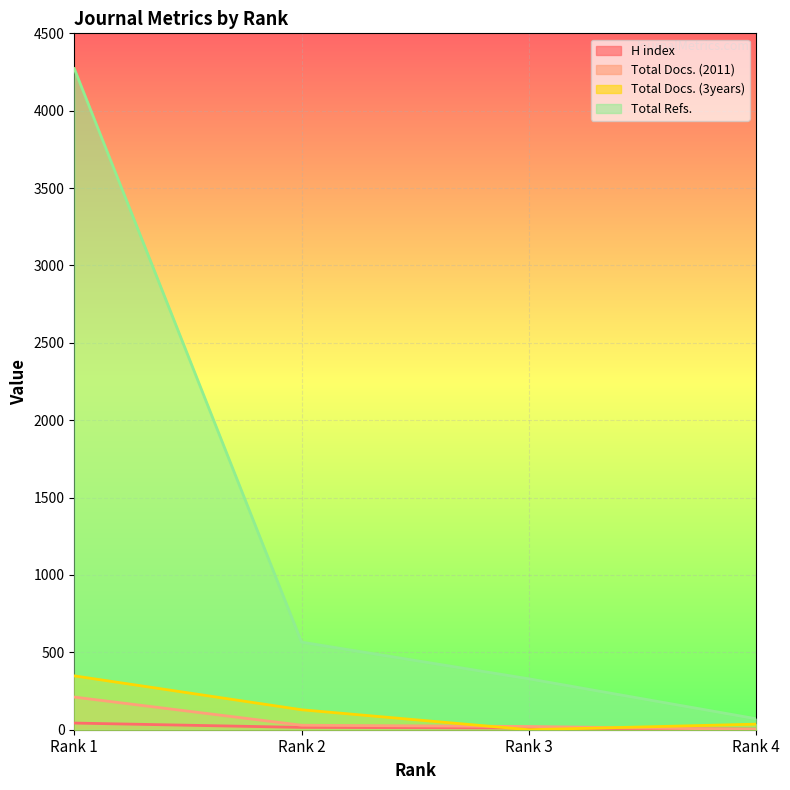

True or false: Total Docs. (2011) and Total Refs. cross at least once.

False